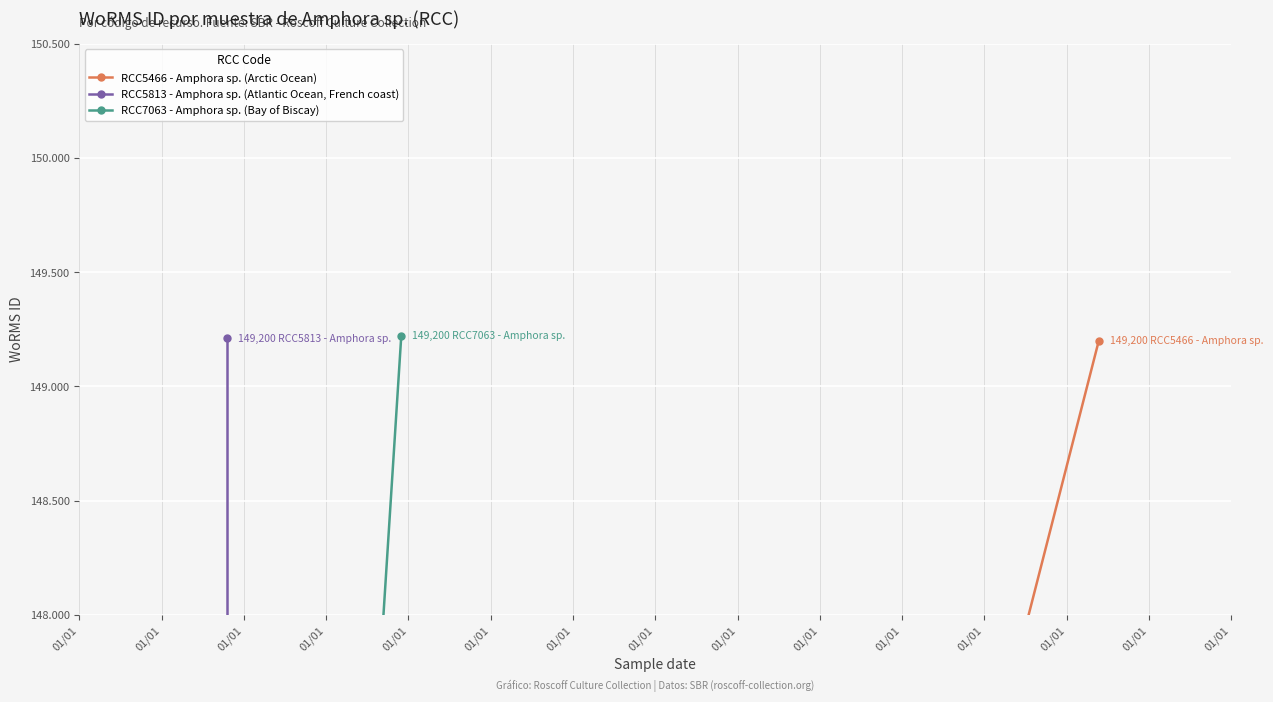

What is the approximate value of RCC5813 - Amphora sp. (Atlantic Ocean, French coast) at 01/01, to the nearest 100?

149200